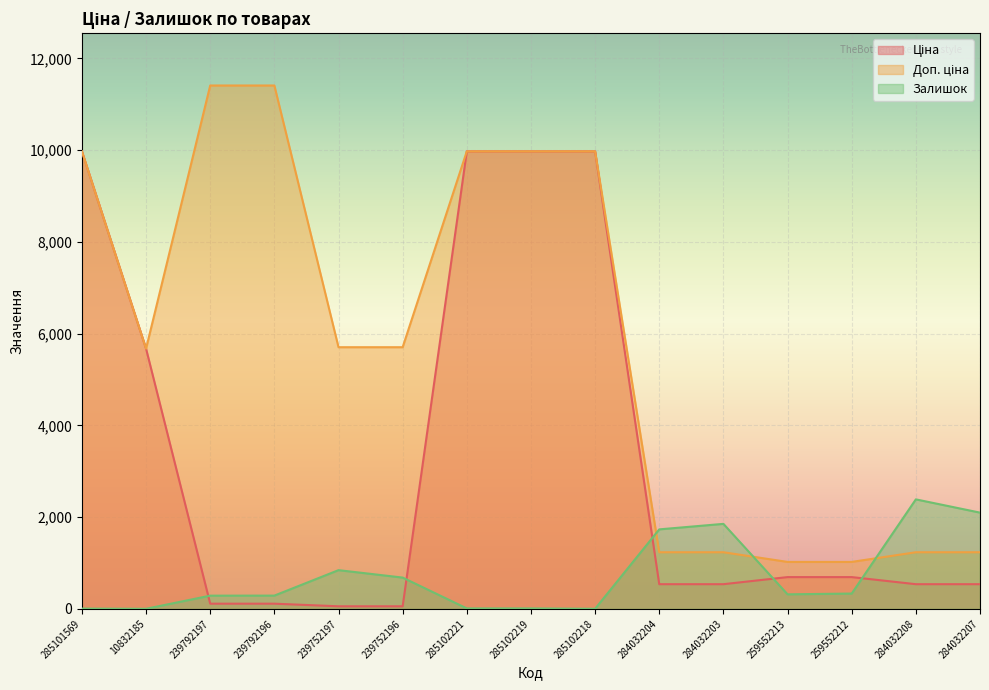

Between 239792196 and 285102221, which series saw the biggest shift?

Ціна